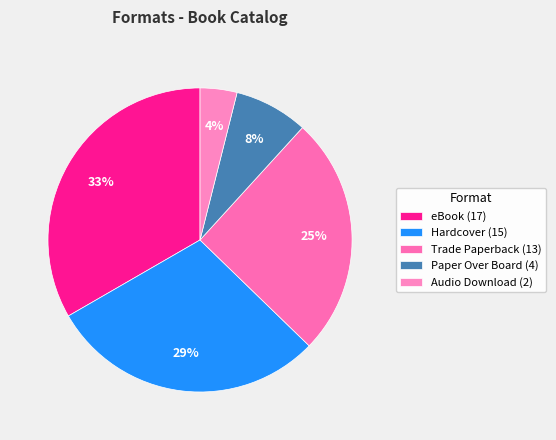

What is the smallest slice in the pie chart?

Audio Download